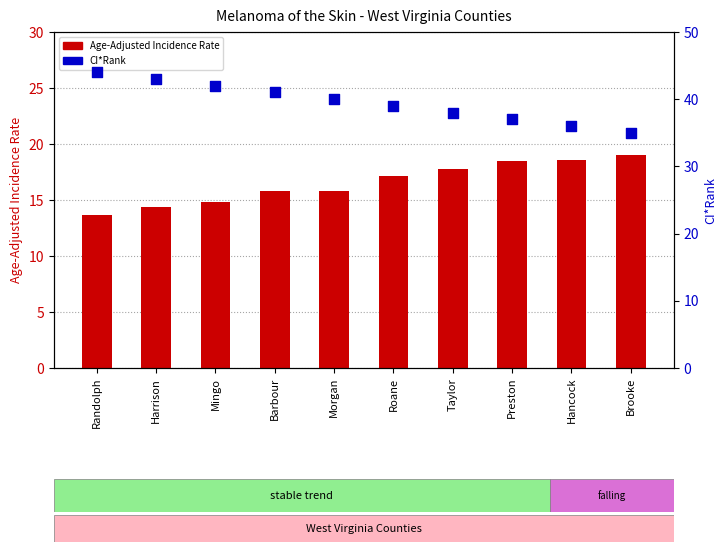

Which series contains the highest Y value?

CI*Rank